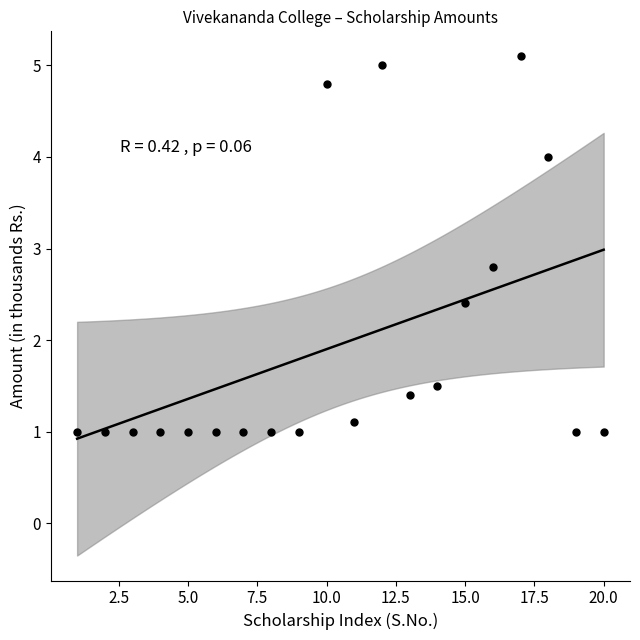

What is the range of Y values (max minus min)?

4.1